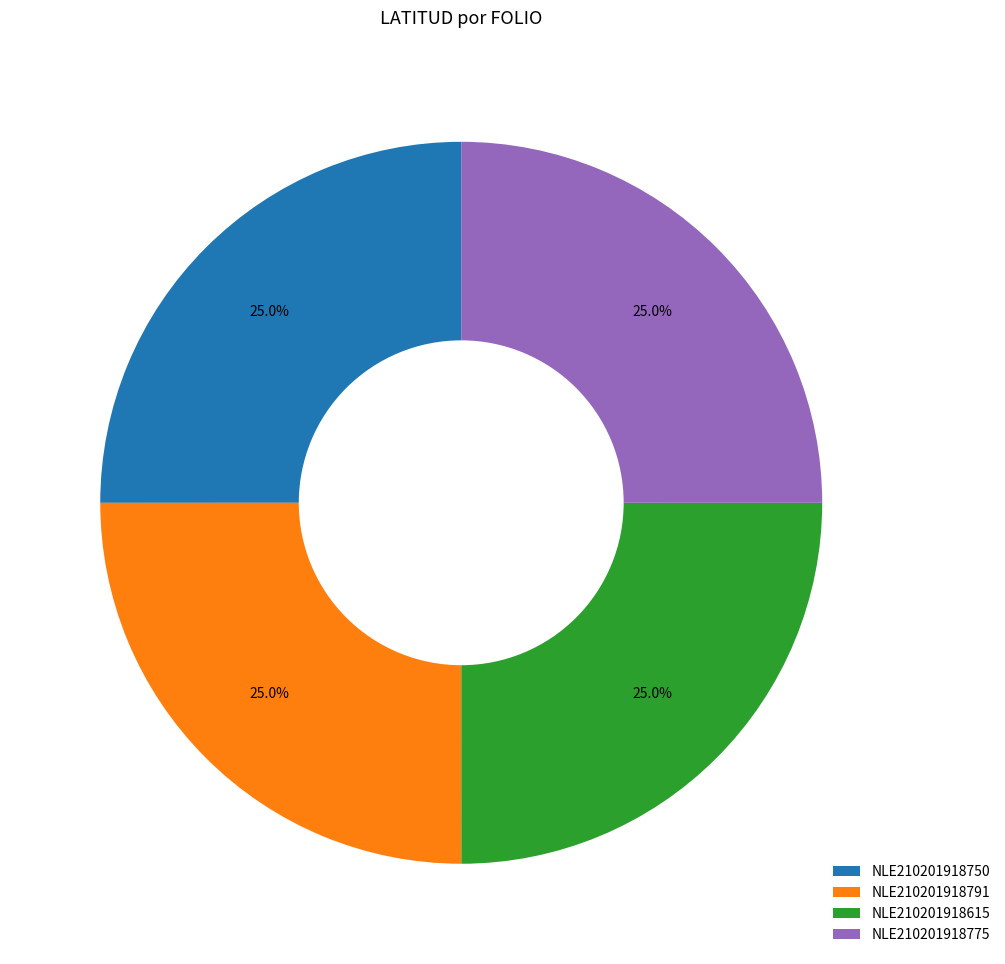

How much of the chart is everything except NLE210201918615?

75.0%